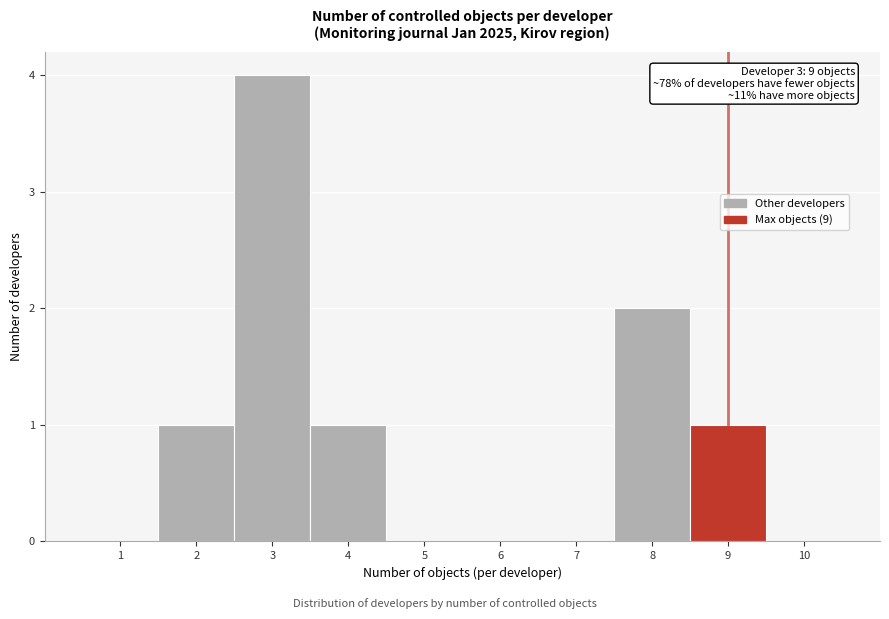

Over which range of the x-axis is the bar tallest?

2.5 to 3.5